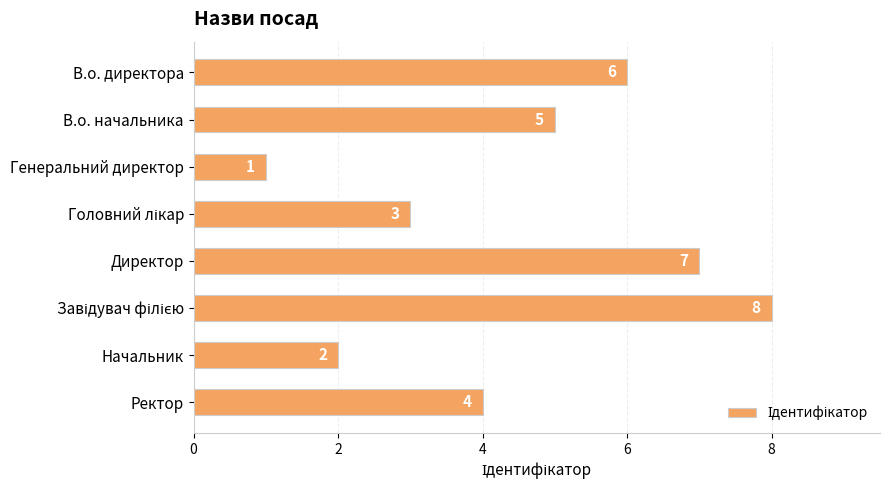

What is the greatest value displayed?

8